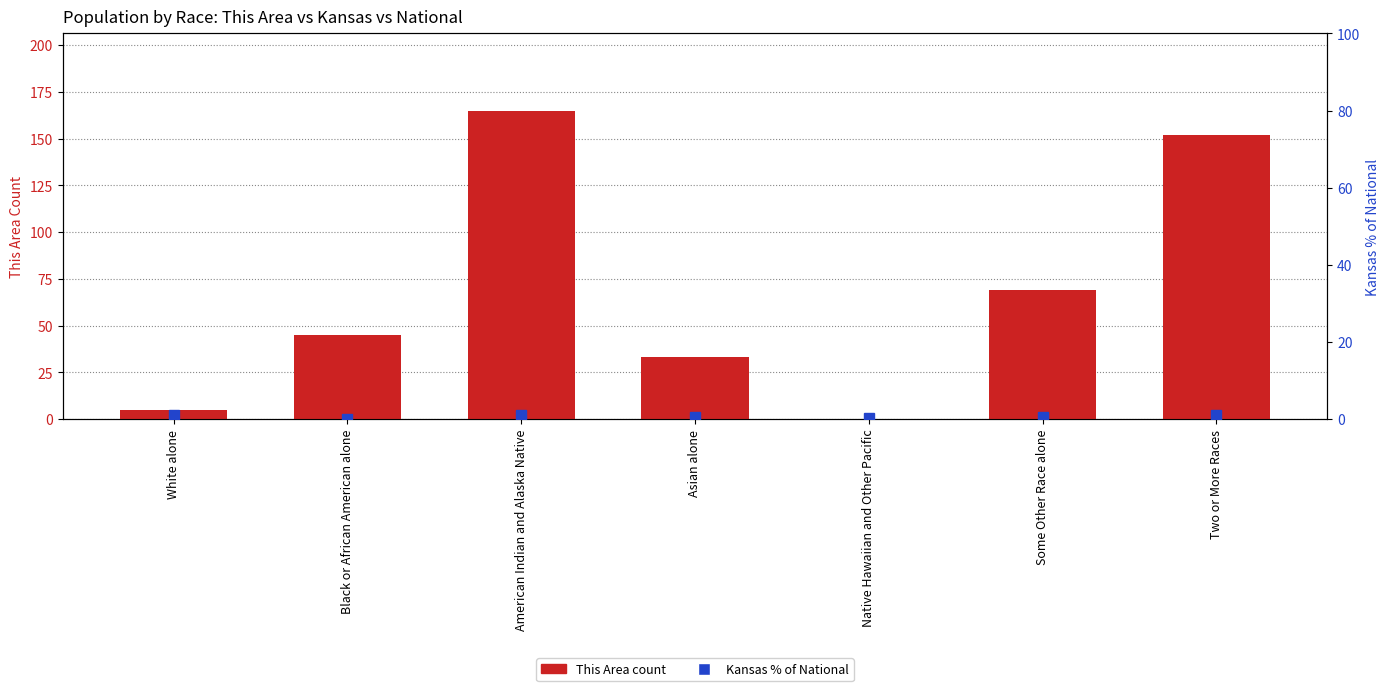

At how many categories does at least one series exceed 93?

2